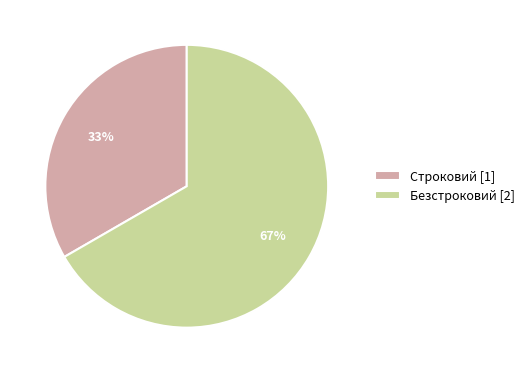

Approximately how many times larger is the value at Строковий [1] compared to Безстроковий [2]?

0.5